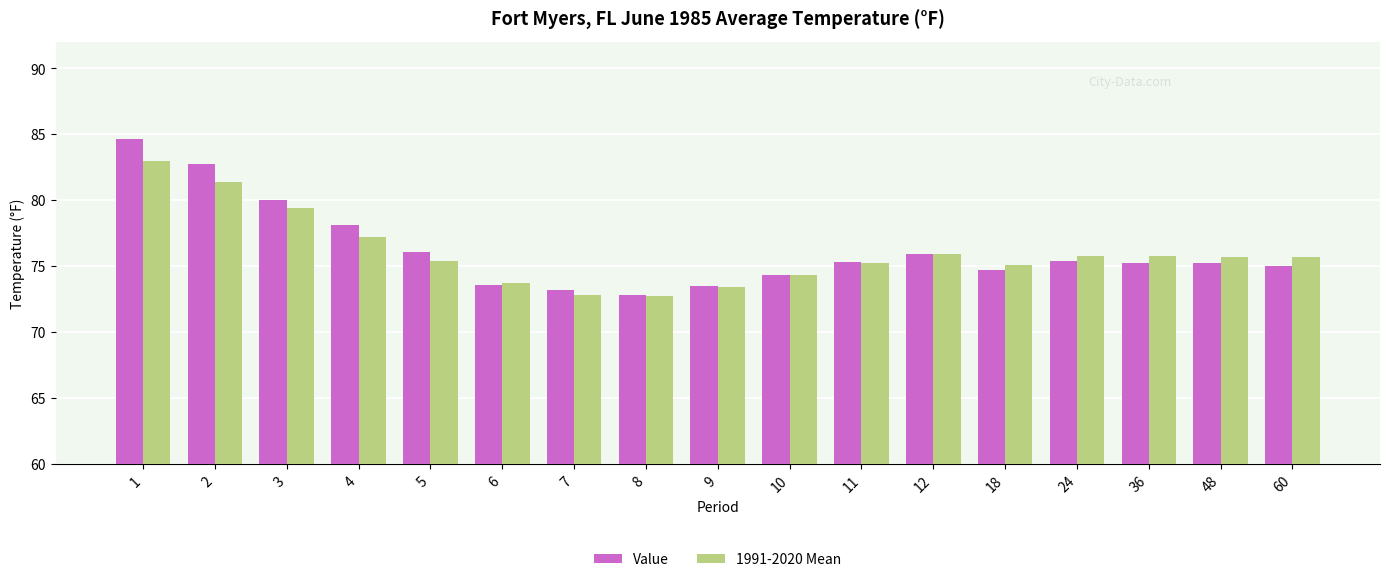

Is it true that Value equals 75.0 at 60?

True